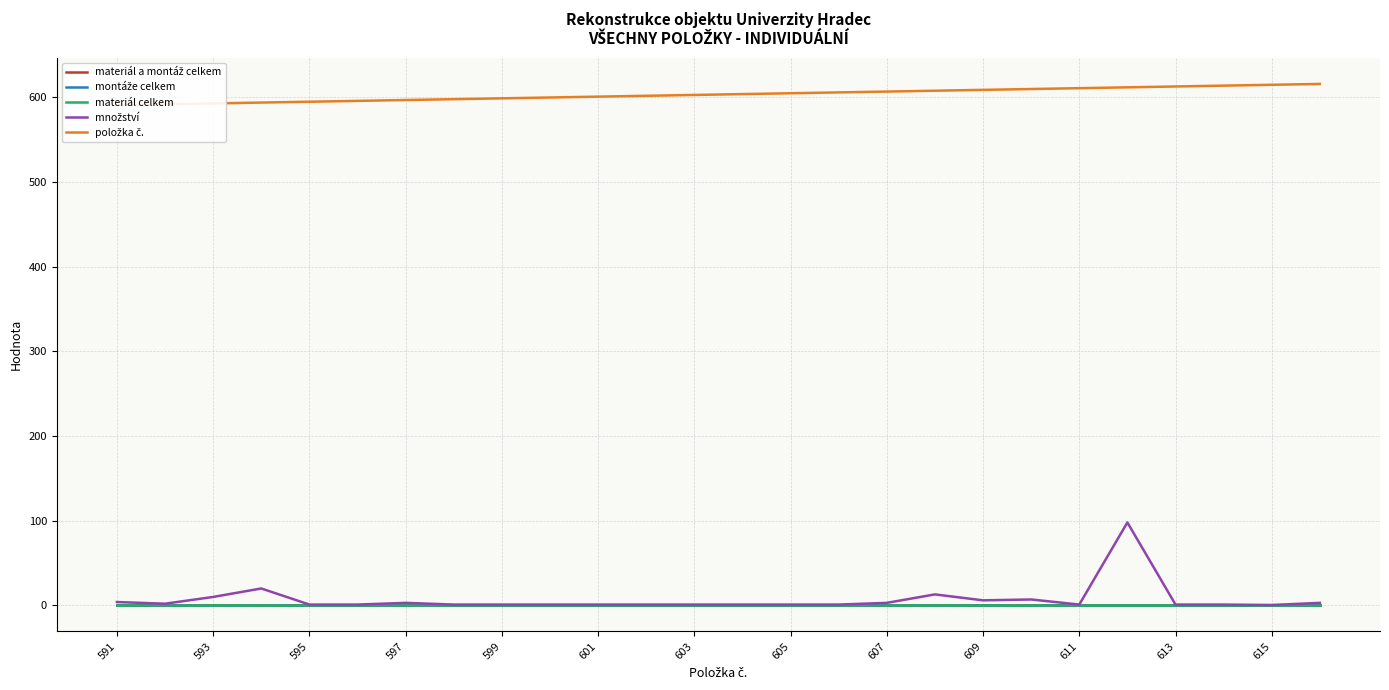

What is the average value of the množství series?

7.1